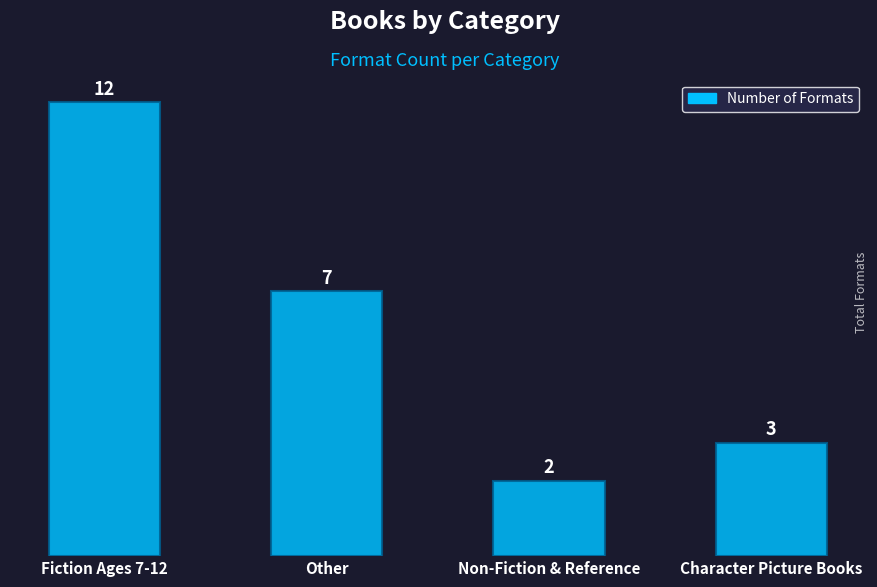

What is the change in value from Fiction Ages 7-12 to Other?

-5